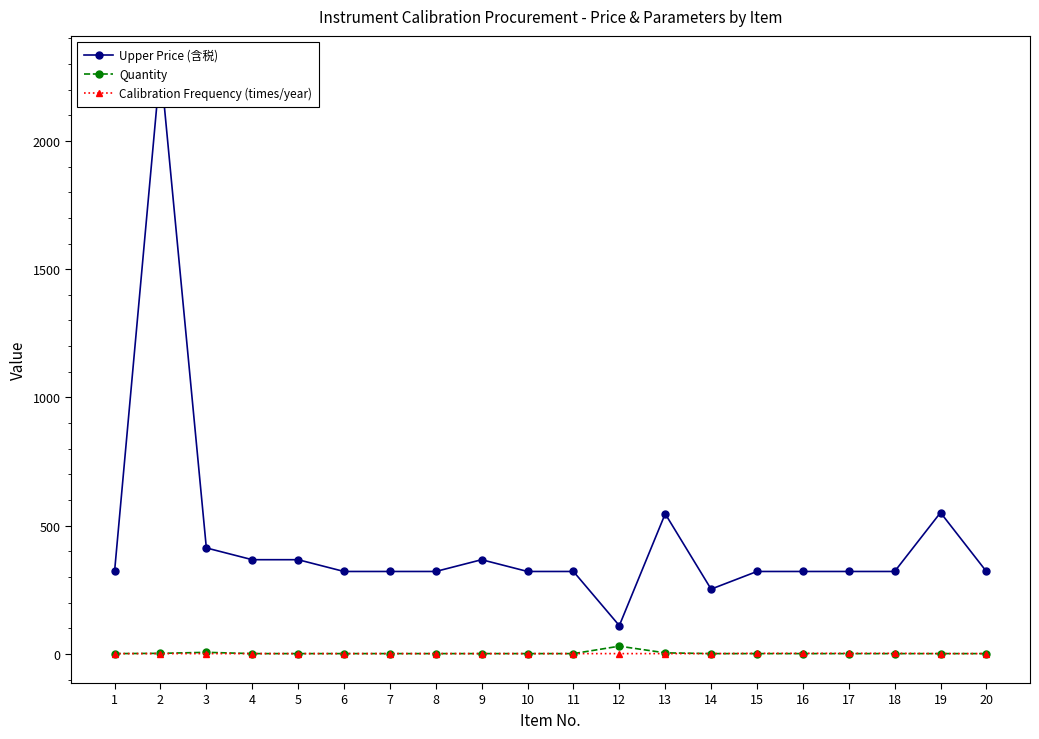

True or false: Calibration Frequency (times/year) and Upper Price (含税) cross at least once.

False